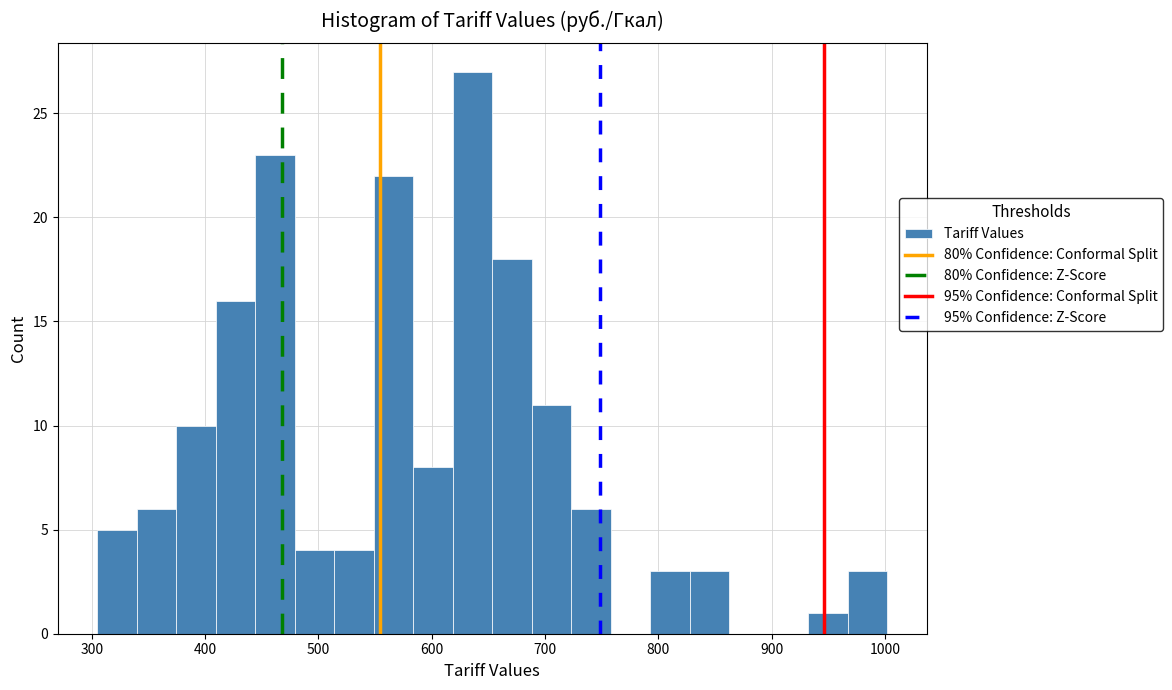

Read against the x-axis, roughly where is the centre of the tallest bar?

640